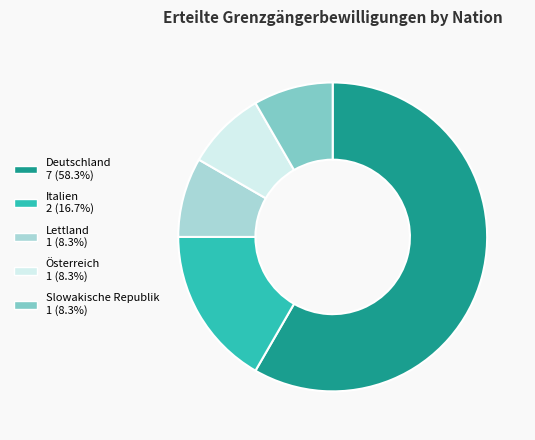

Is Deutschland 7 (58.3%) the majority of the pie?

Yes